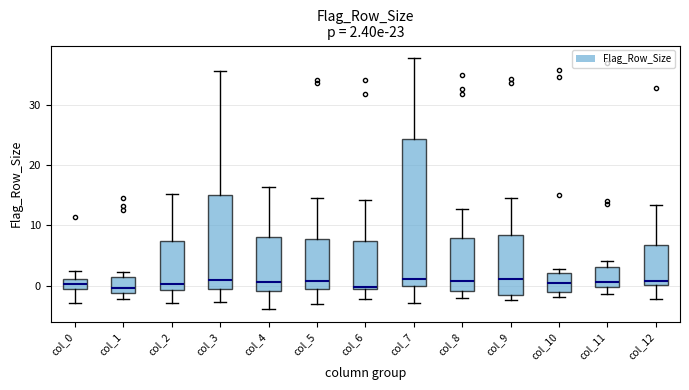

Comparing the boxes themselves (not the whiskers), which one is the tallest?

col_7